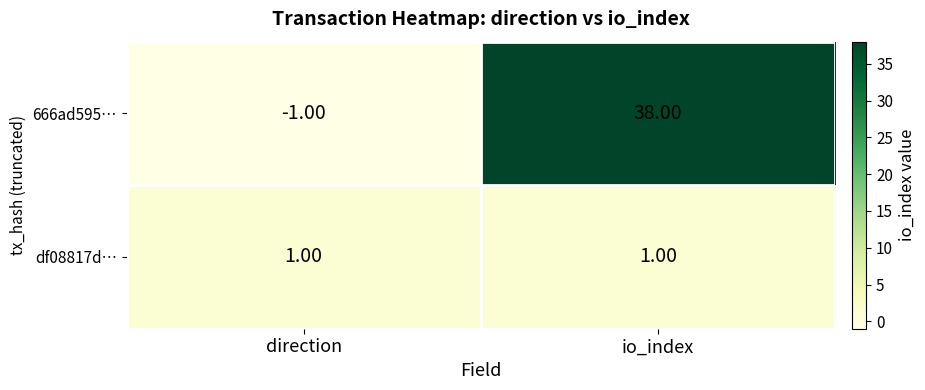

At io_index, list the series in order from largest to smallest.

666ad595…, df08817d…